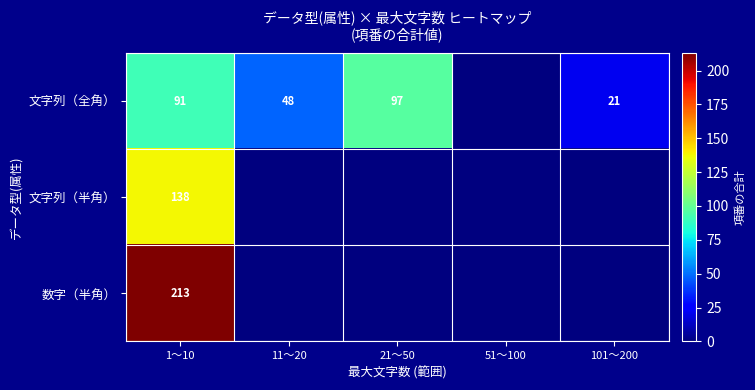

Is it true that 文字列（半角） equals 138 at 1～10?

True